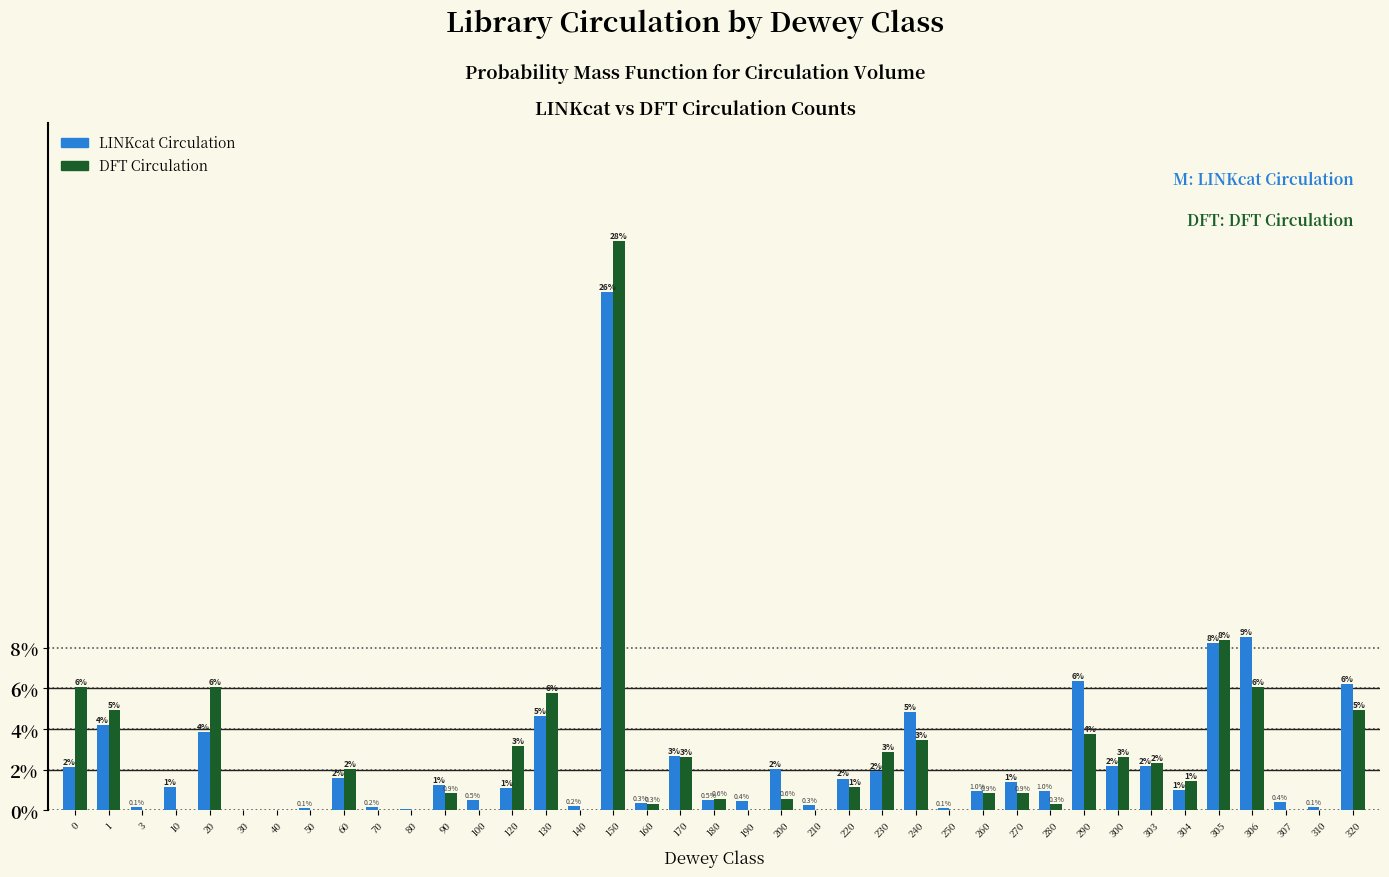

Is it true that DFT Circulation equals 0.0 at 310?

True